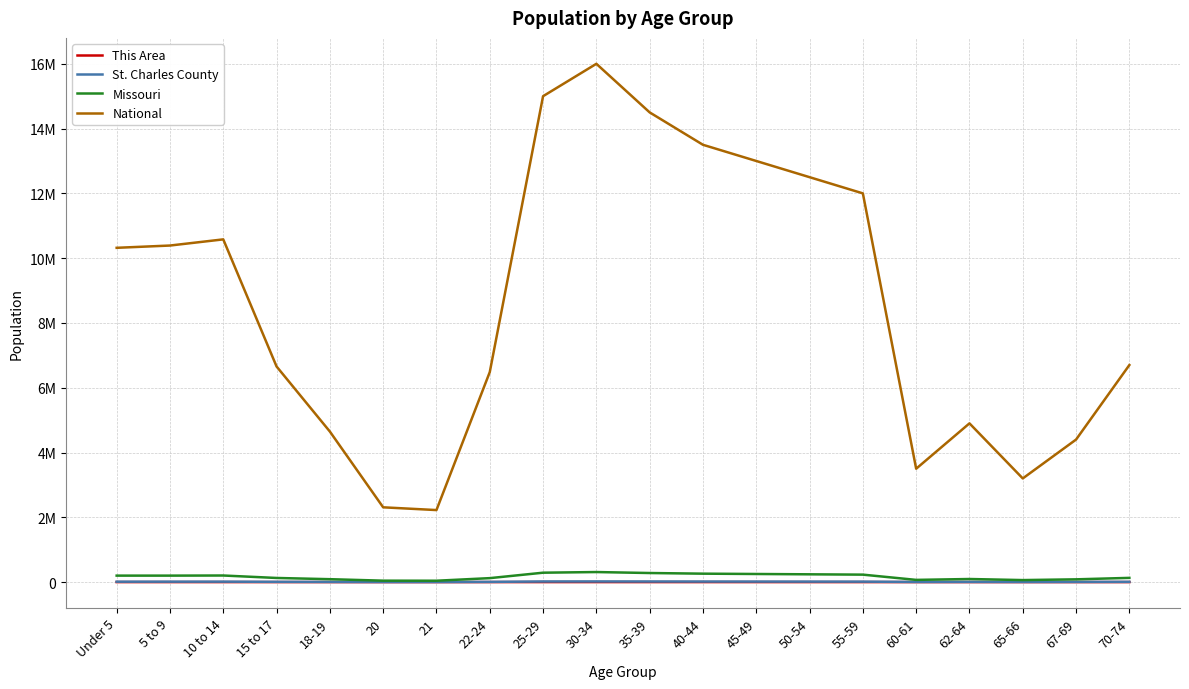

True or false: St. Charles County and Missouri cross at least once.

False